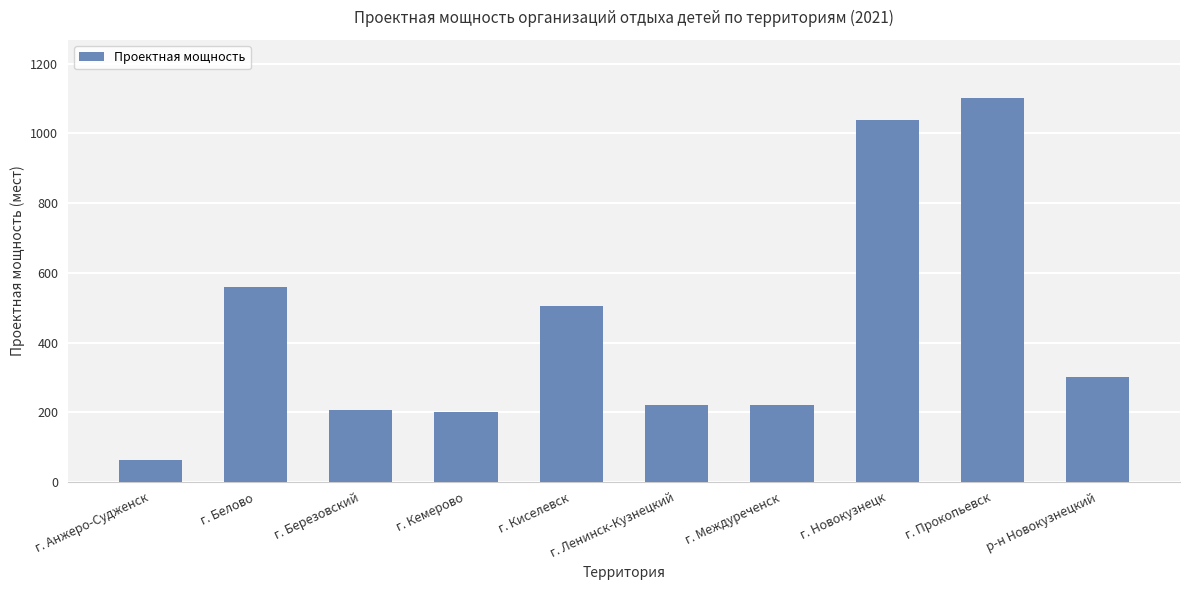

What is the label of the 4th bar from the left?

г. Кемерово